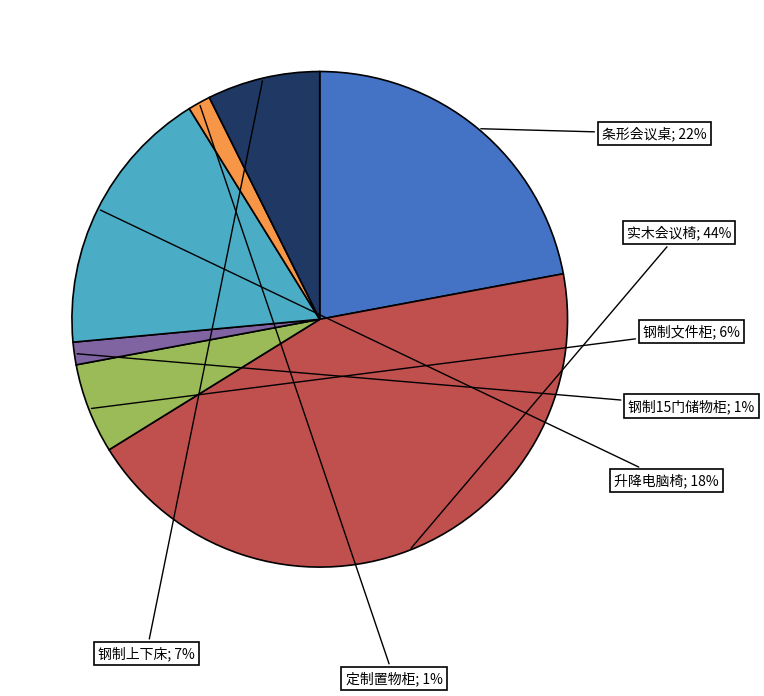

To the nearest percent, what is the average slice percentage?

14%